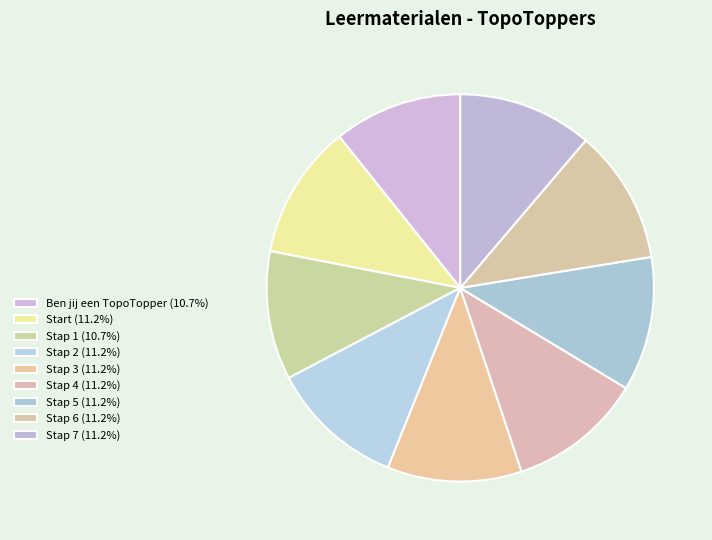

True or false: Ben jij een TopoTopper accounts for 16% of the total.

False